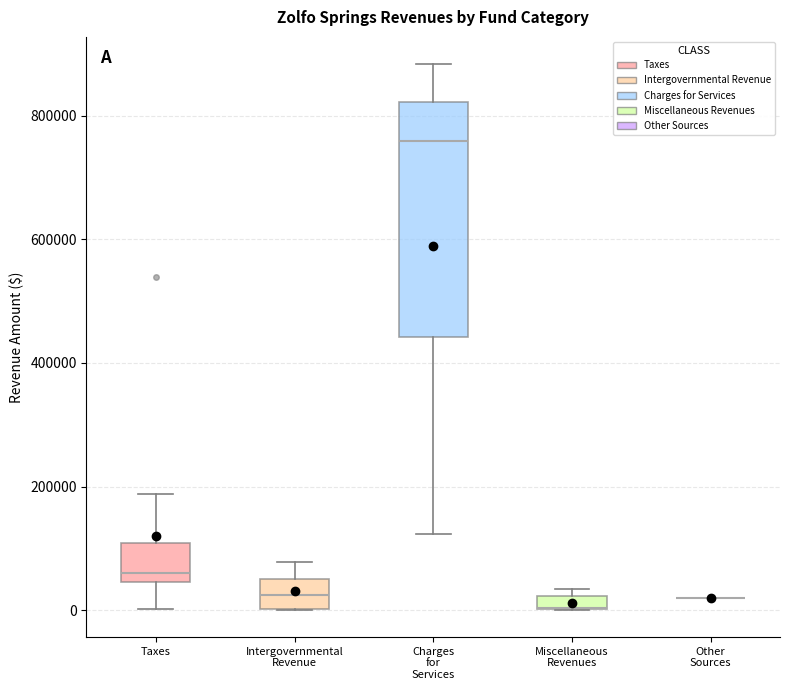

Where is the upper edge of the box for Miscellaneous Revenues on the y-axis? The values are not printed on the chart, so give them approximately, as read against the axis.

20000